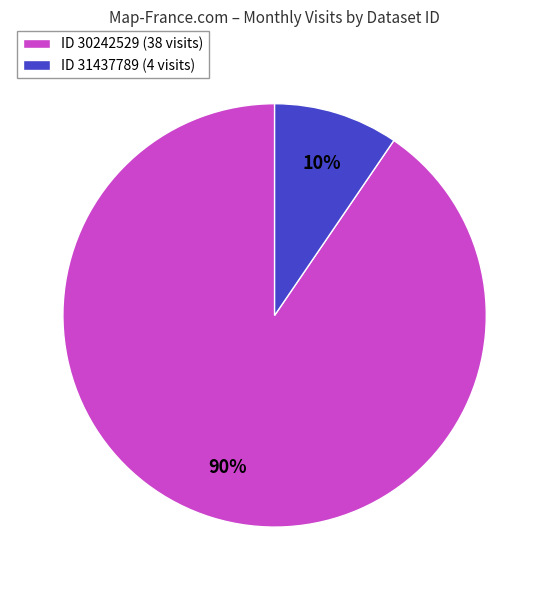

What percentage is the ID 31437789 (4 visits) slice, to the nearest percent?

10%